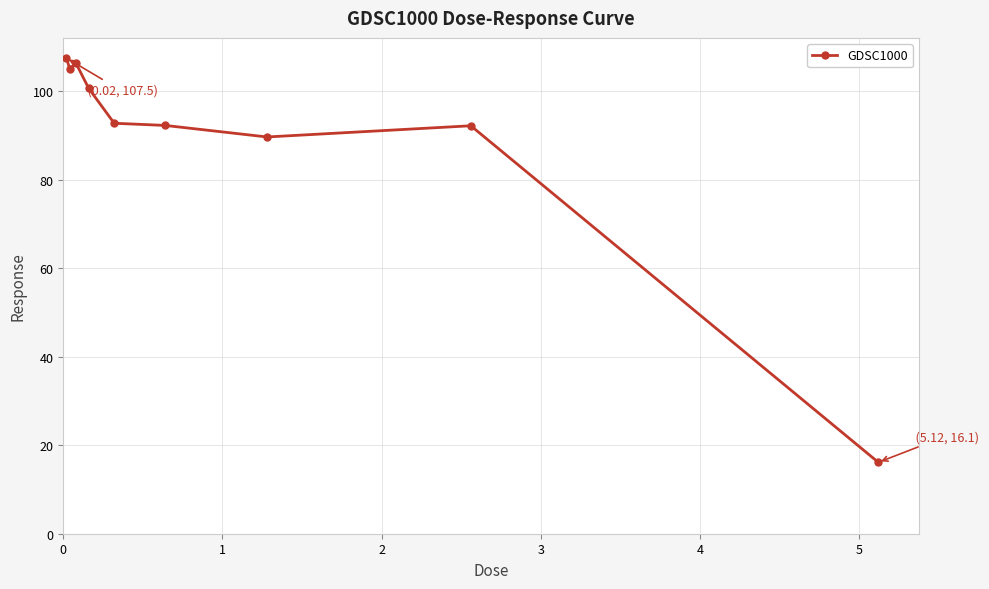

What is the value of the 4th point from the left?

100.6